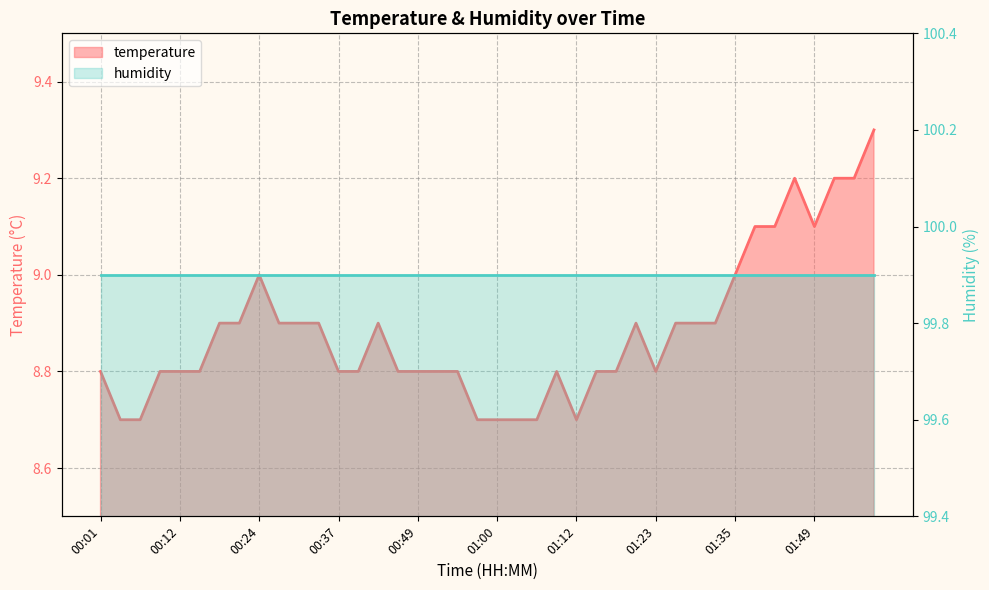

What is the smallest value displayed?

8.7